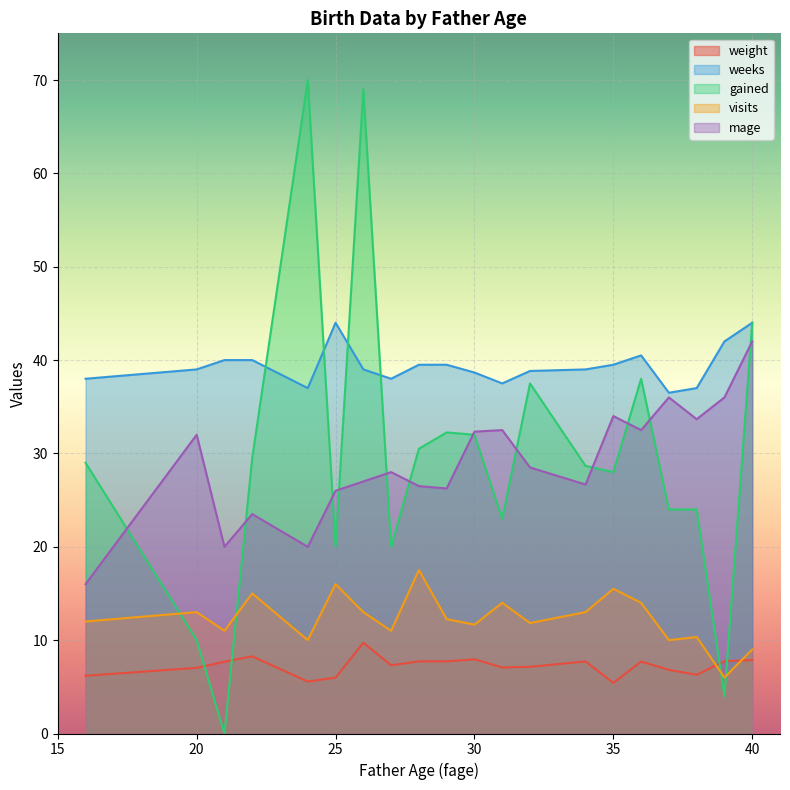

What is the highest value of the weight series?

9.7